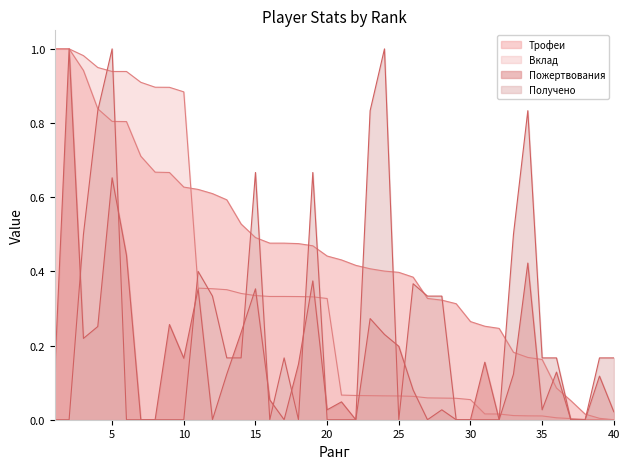

Count the Получено values in the range 0 to 1.

40